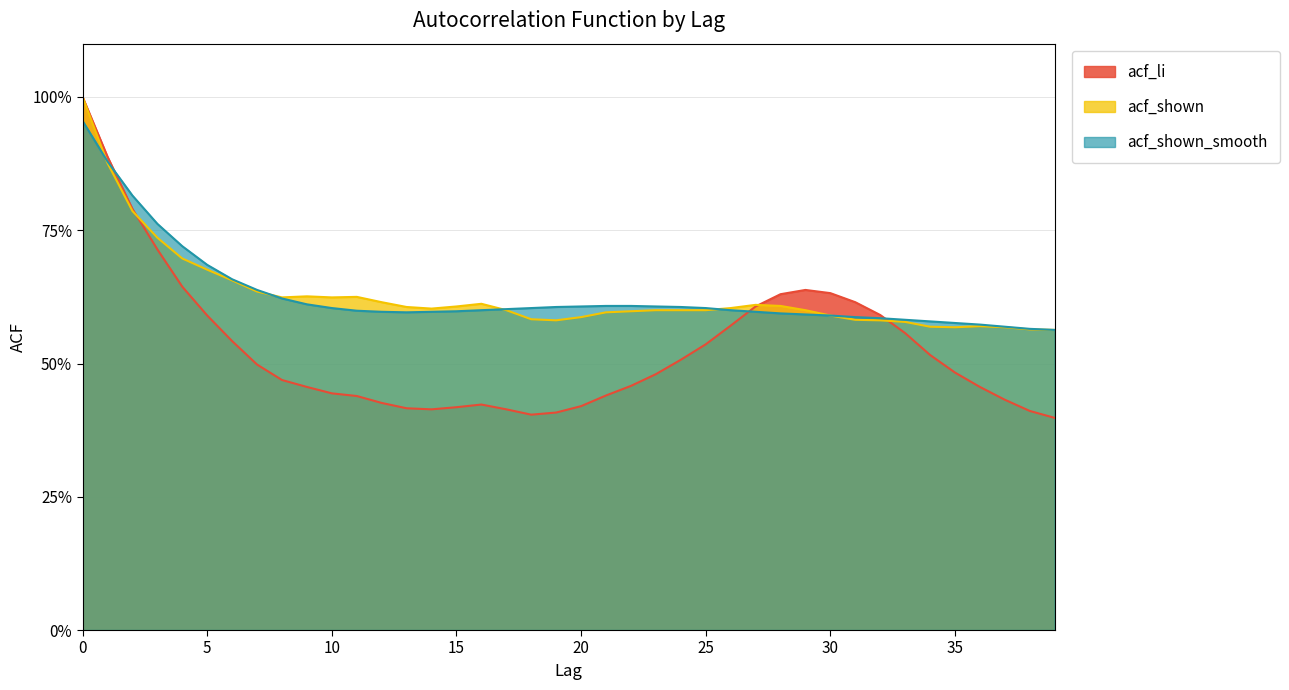

List the series in order of their peak value, lowest first.

acf_shown_smooth, acf_li, acf_shown